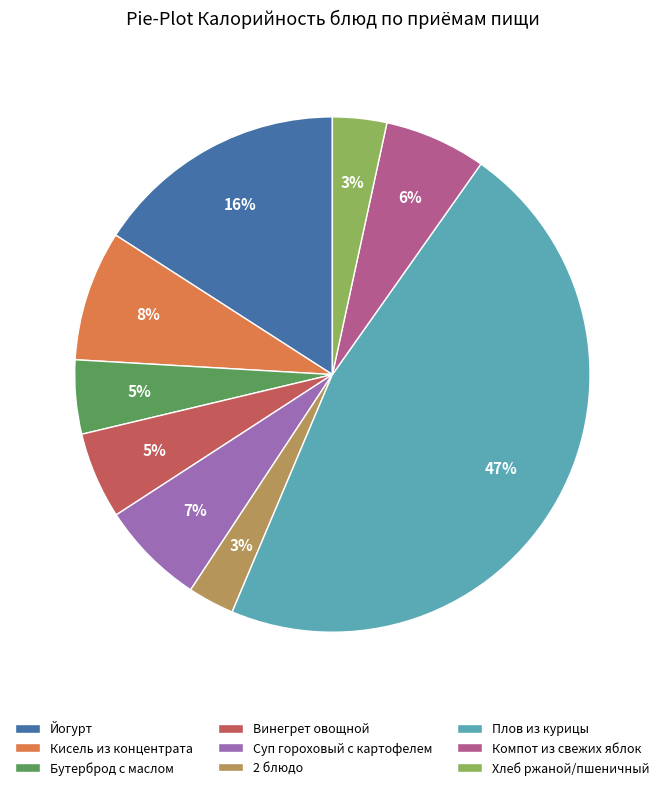

To the nearest percent, what is the combined percentage of Компот из свежих яблок and Бутерброд с маслом?

11%